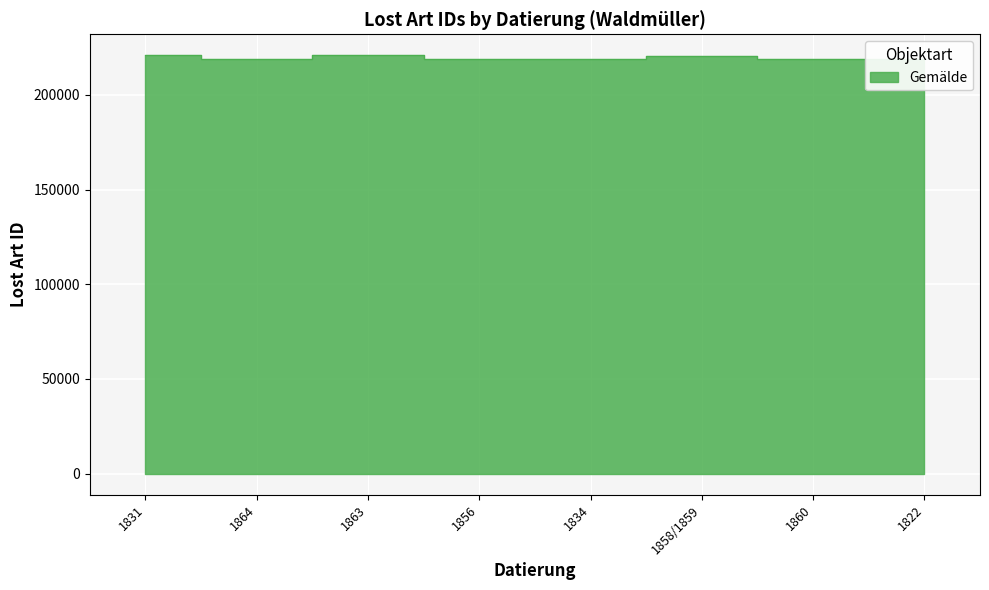

At which category does the data reach its first local peak?

1863